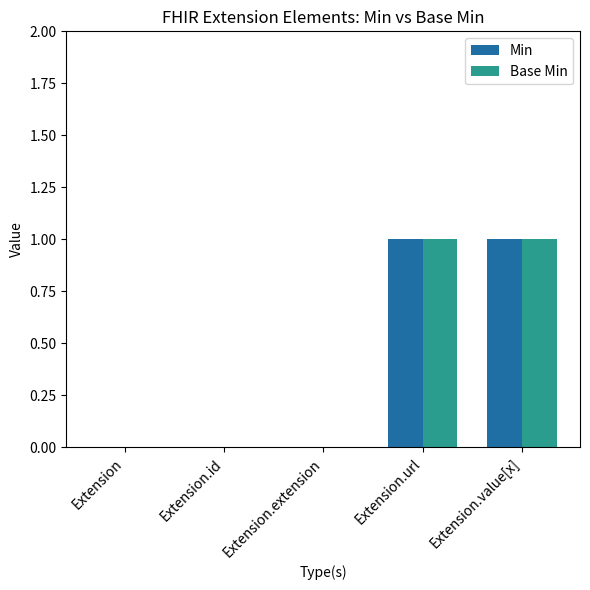

The value of Base Min at Extension.url is 1. True or false?

True